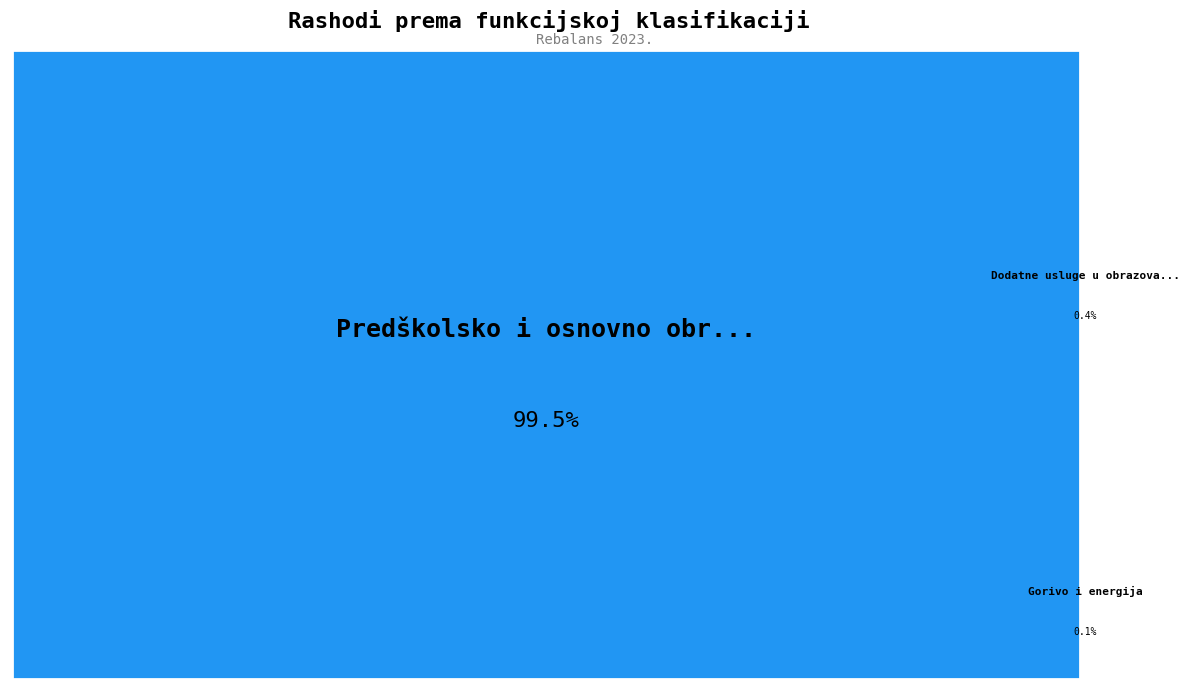

Does 091 Predškolsko i osnovno obrazovanje account for over 50% of the chart?

Yes